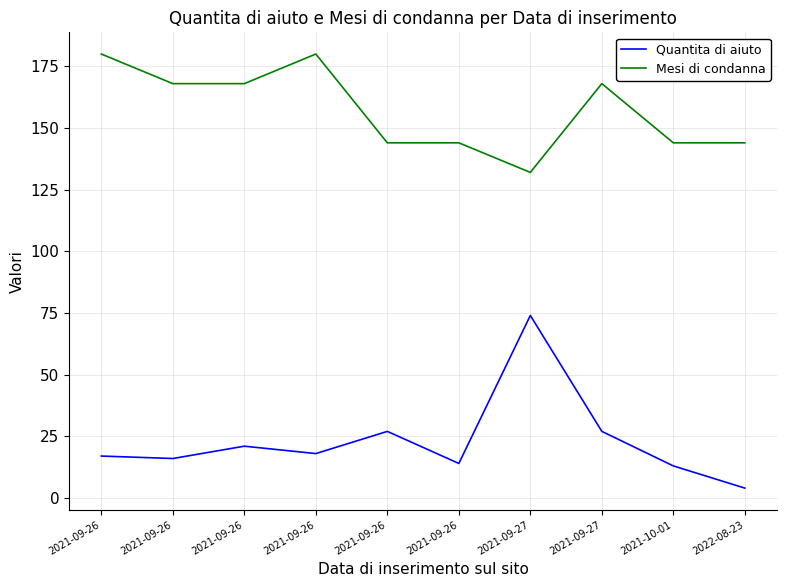

What are all the series names shown in the legend?

Quantita di aiuto, Mesi di condanna